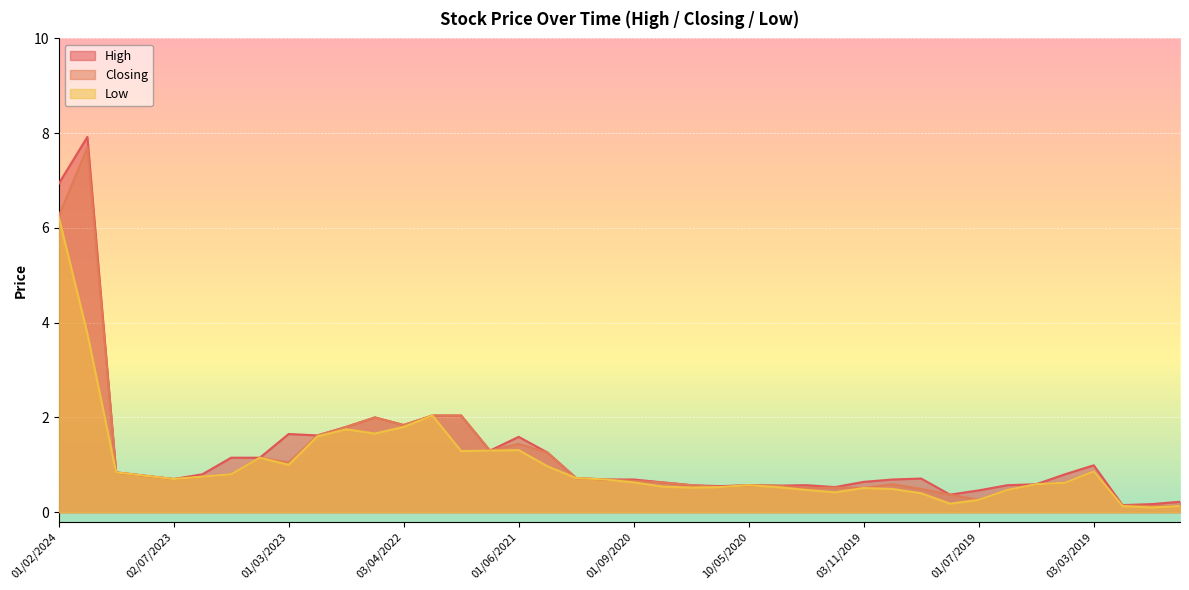

At how many categories does at least one series exceed 5?

2